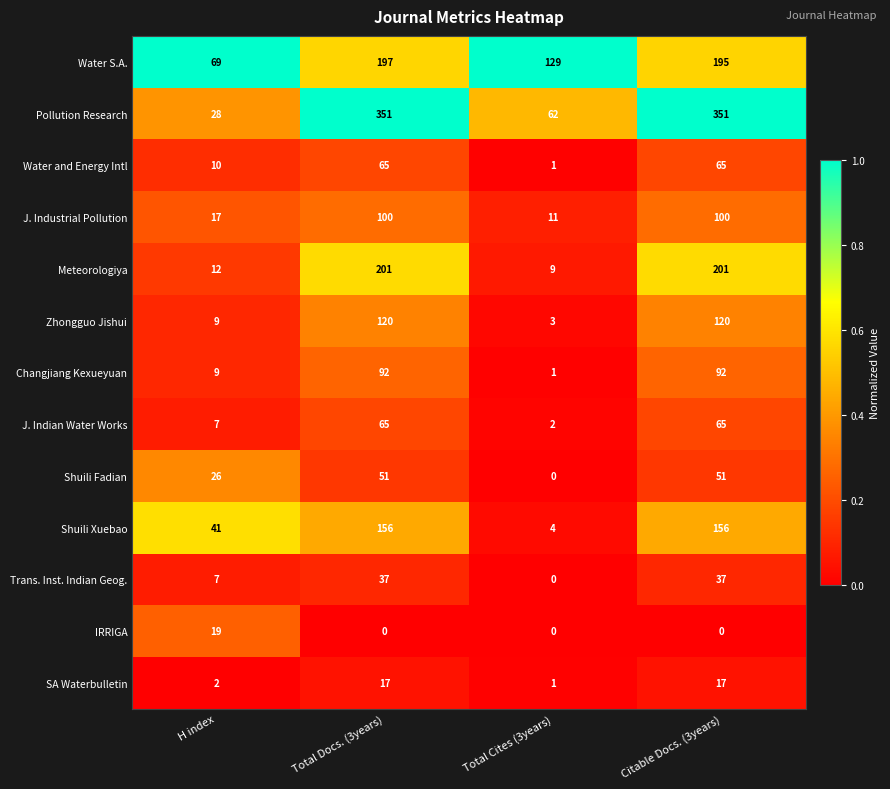

At which label is Meteorologiya closest to 105?

H index